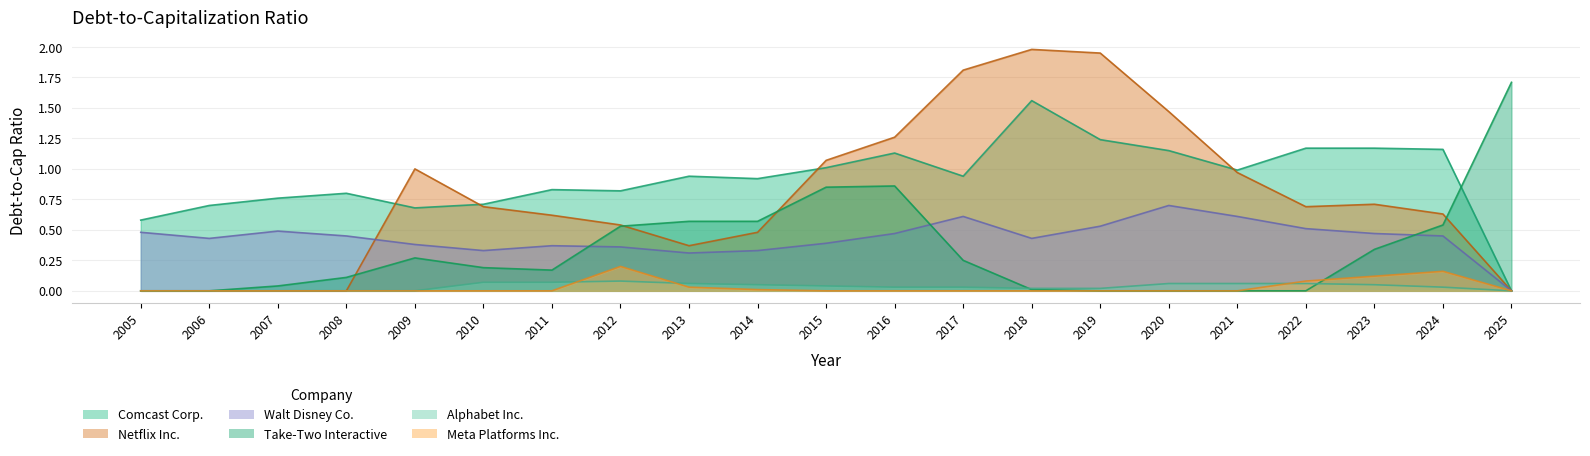

What is the difference between the second highest and minimum values in the Alphabet Inc. series?

0.1